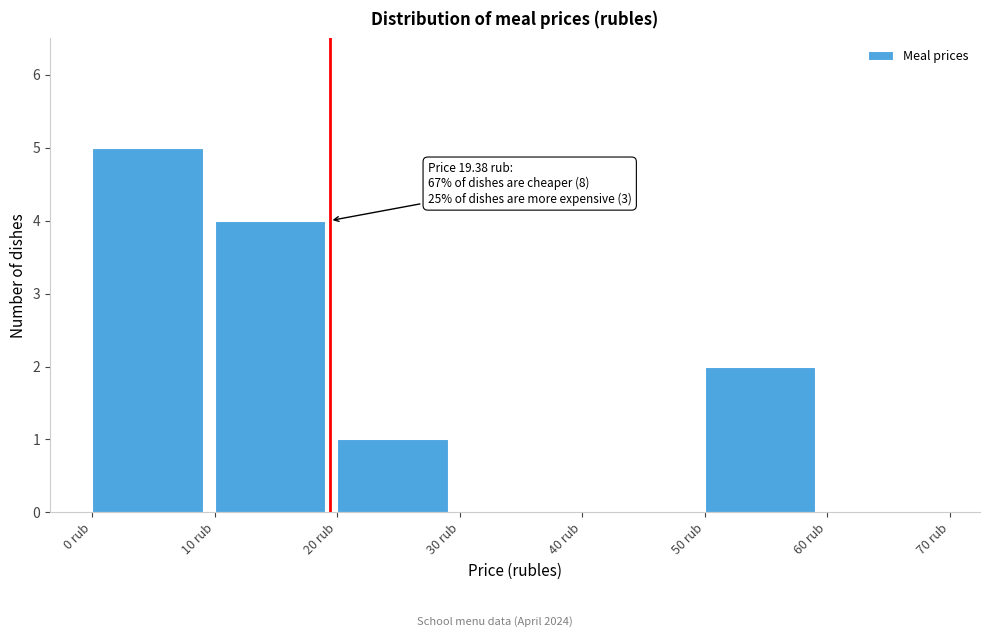

Which range on the x-axis has the tallest bar?

0 to 10